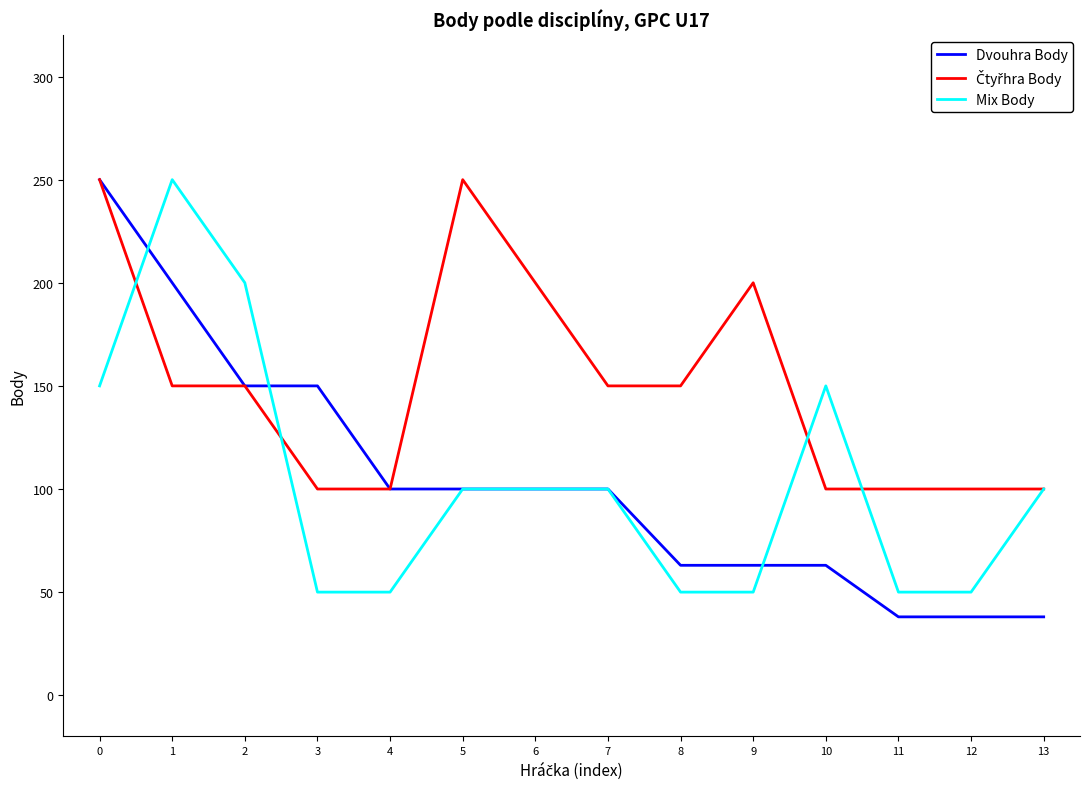

What is the smallest value displayed?

38